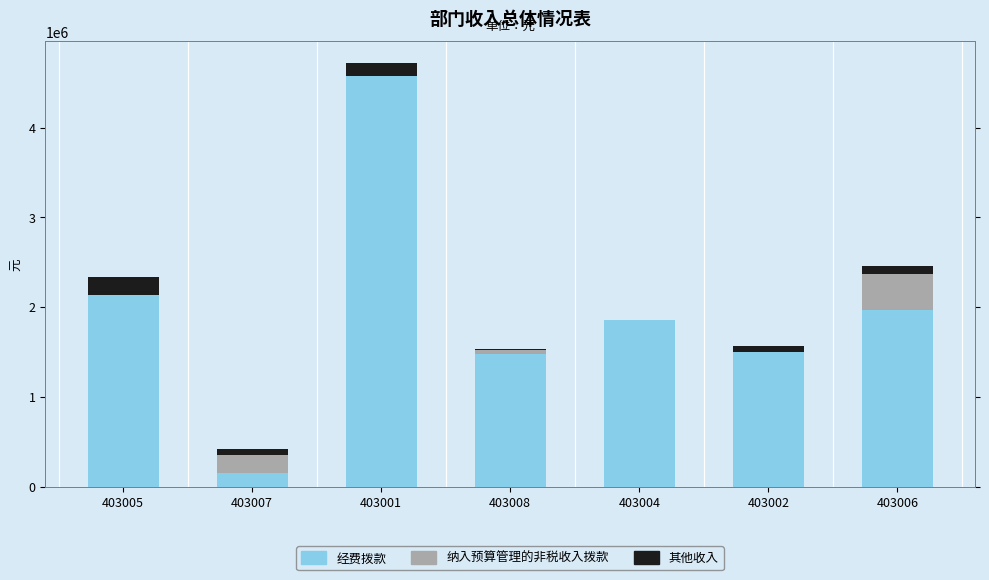

What is the label of the 4th bar from the left?

403008